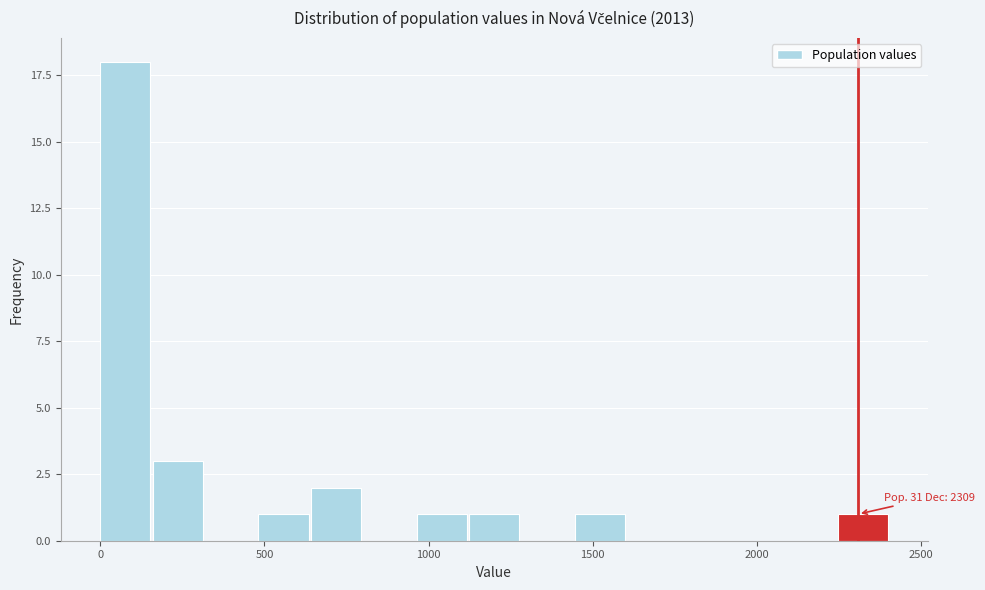

Read against the x-axis, roughly where is the centre of the tallest bar?

100